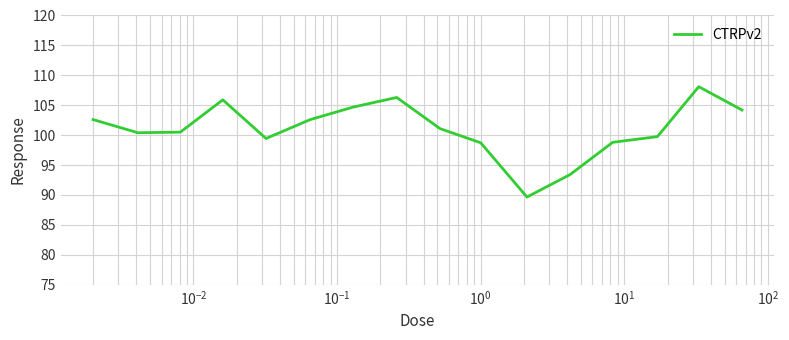

What is the maximum value shown in the chart?

108.1